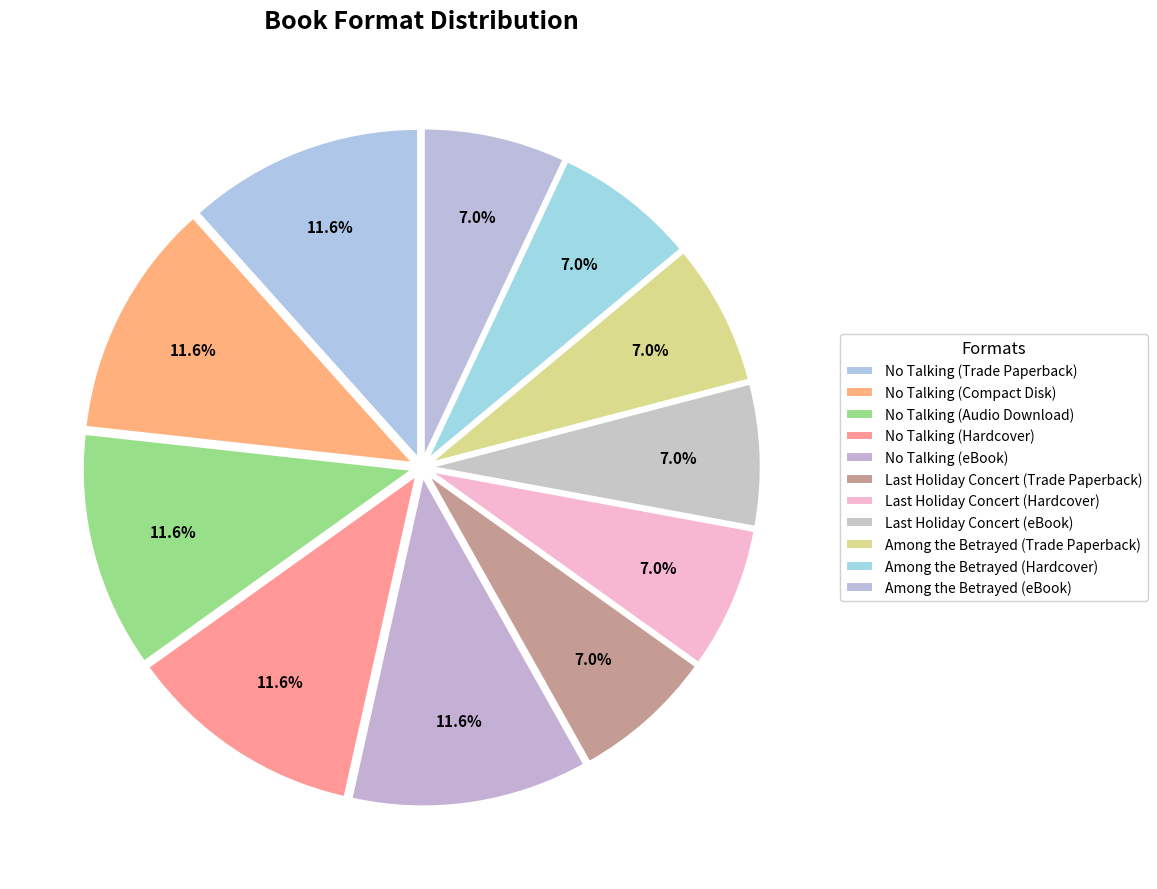

Which slice is the smallest?

Last Holiday Concert (Trade Paperback)